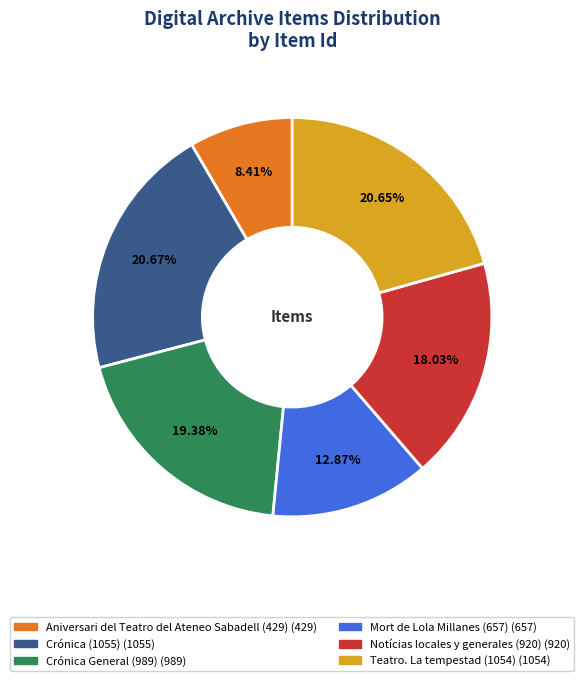

Between Crónica General (989) and Crónica (1055), which is larger?

Crónica (1055)